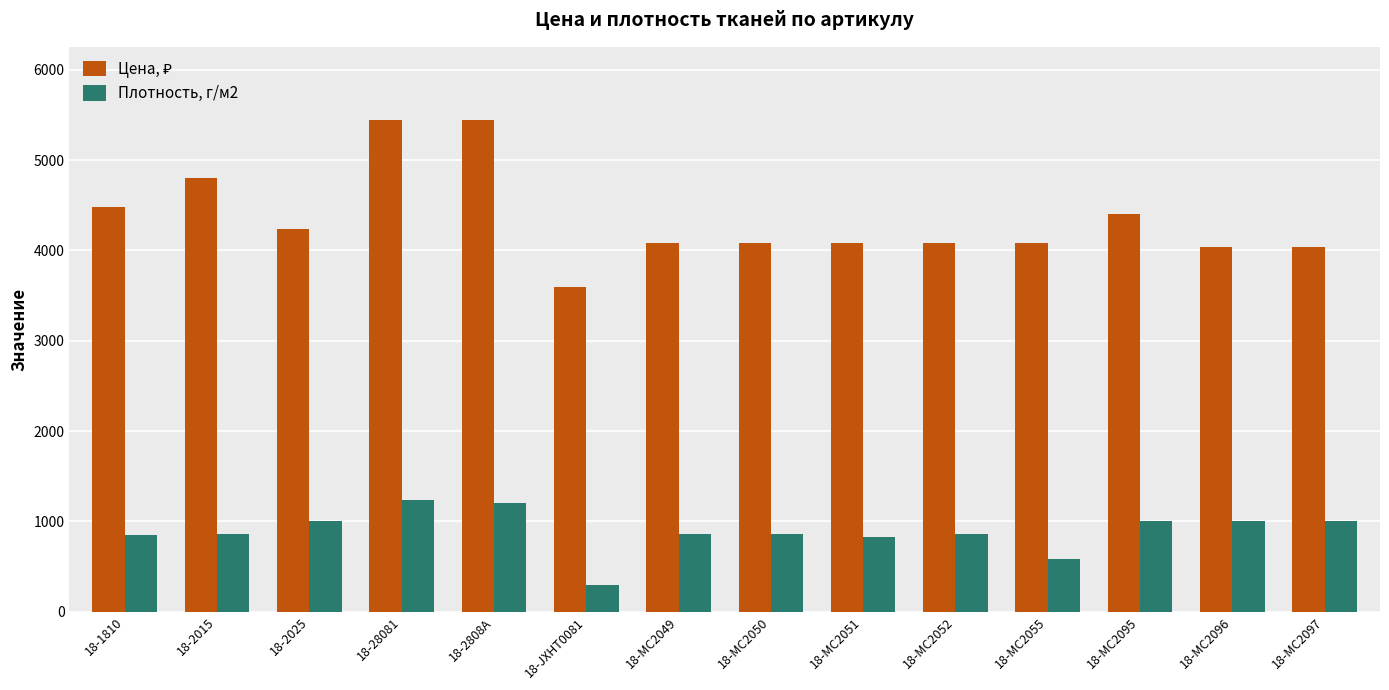

Does the chart contain any negative values?

No